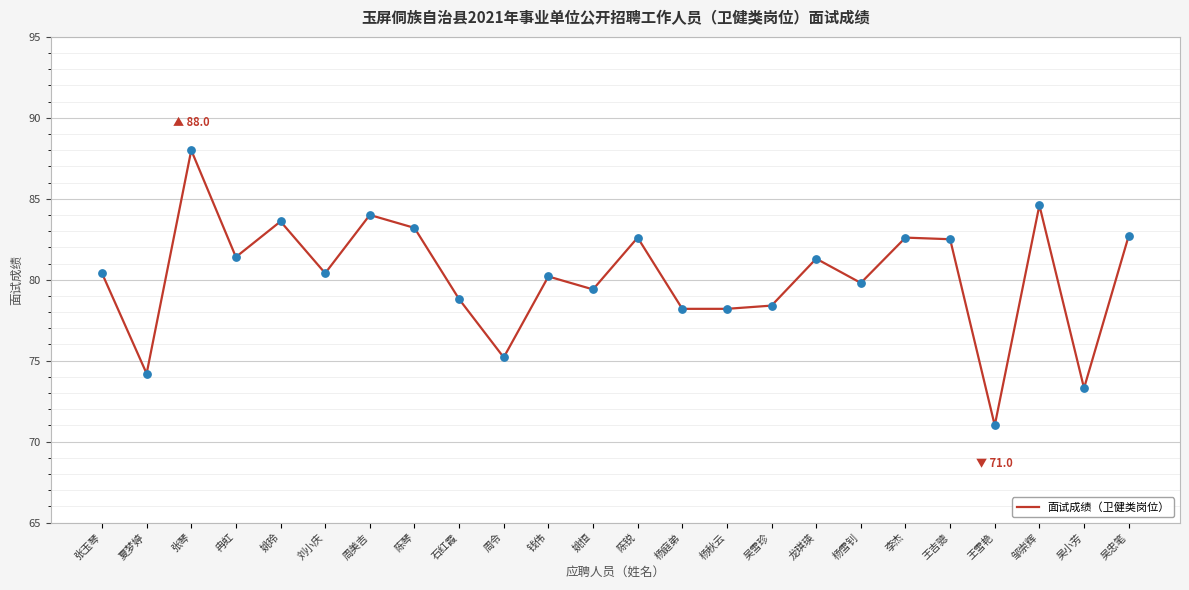

Between 钱伟 and 吴小芳, which is larger?

钱伟